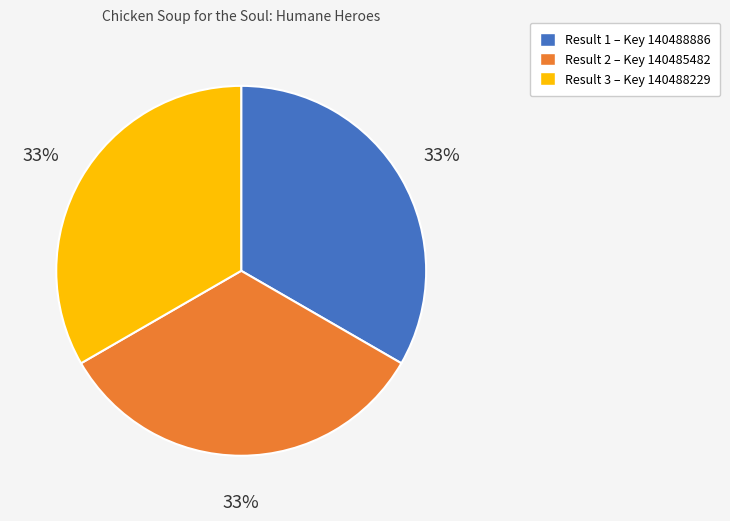

Approximately how many times larger is the value at Result 2 – Key 140485482 compared to Result 1 – Key 140488886?

1.0